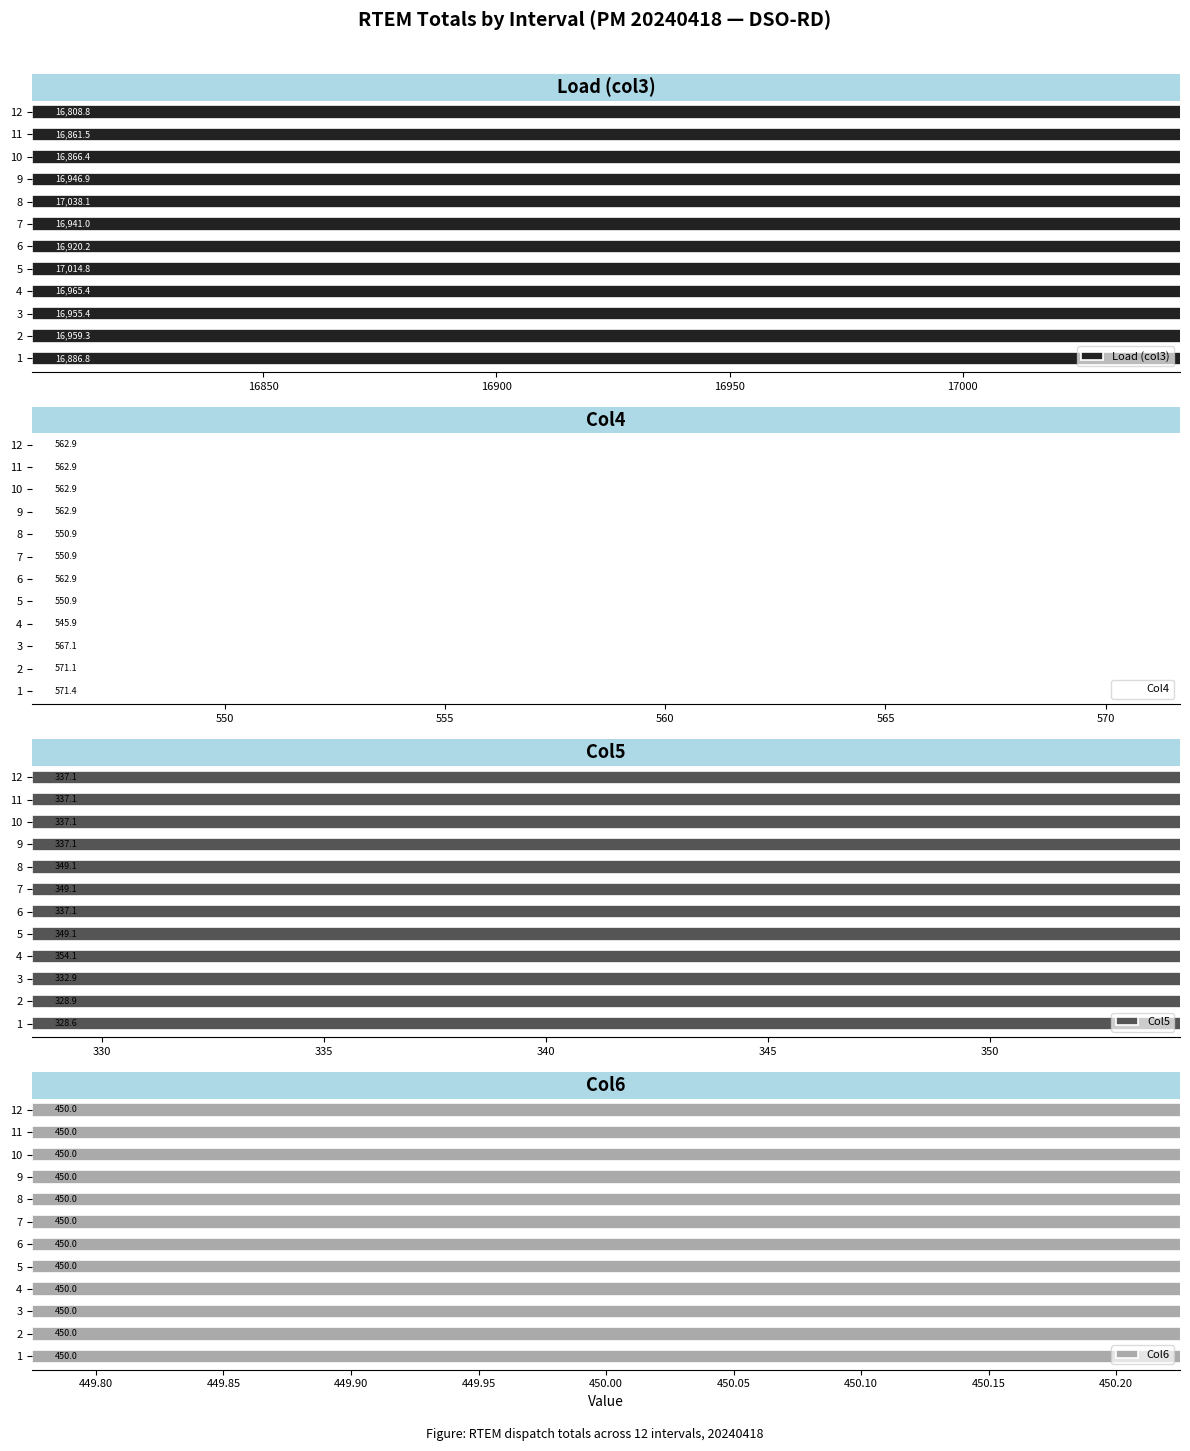

What is the difference between the maximum and minimum values in the Load (col3) series?

229.3